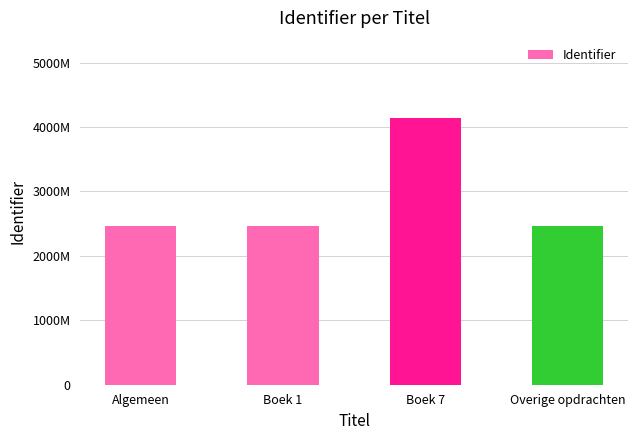

Between Overige opdrachten and Algemeen, which is larger?

Overige opdrachten